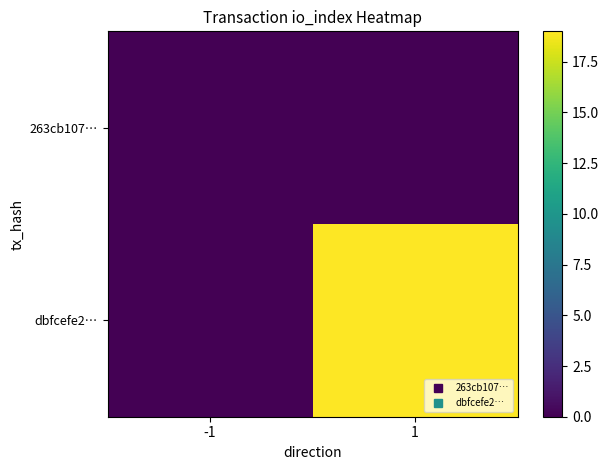

How many distinct data groups are displayed?

2